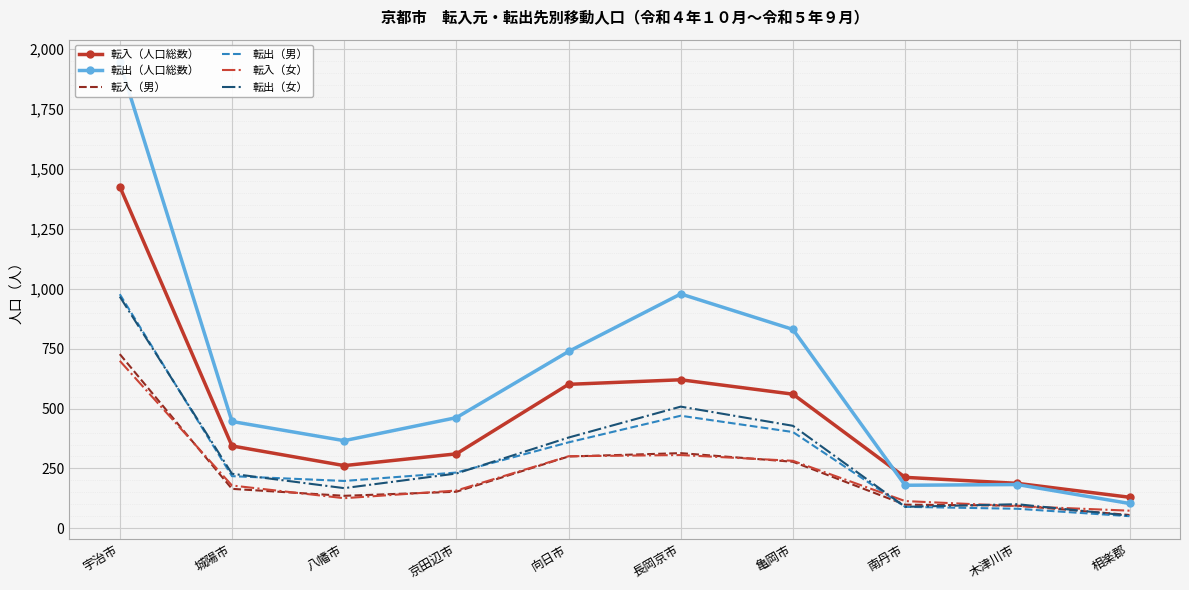

What is the average value of the 転入（女） series?

233